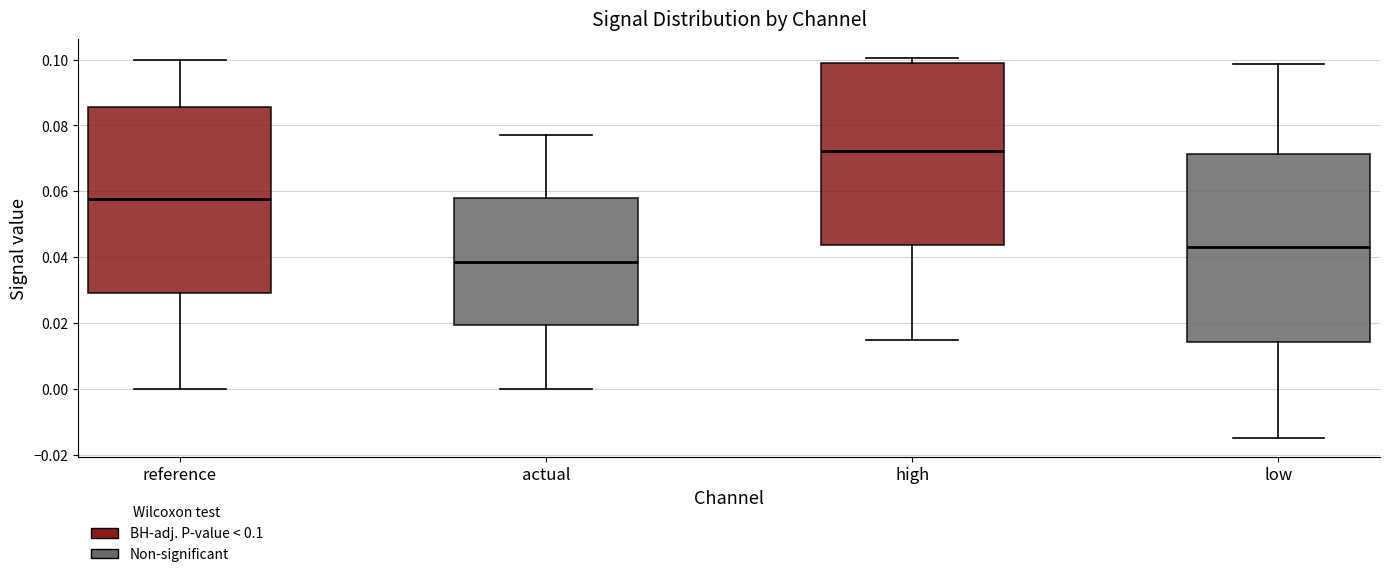

Reading left to right, transcribe this box plot: for each box, give where its median line is, the range the box spans, and where its two whiskers end, as read against the y-axis. The values are not printed on the chart, so give them approximately, as read against the axis.

reference: median 0.058, box 0.030 to 0.086, whiskers 0.000 to 0.100
actual: median 0.038, box 0.020 to 0.058, whiskers 0.000 to 0.078
high: median 0.072, box 0.044 to 0.100, whiskers 0.014 to 0.100 (just above the box's upper edge)
low: median 0.044, box 0.014 to 0.072, whiskers -0.014 to 0.098